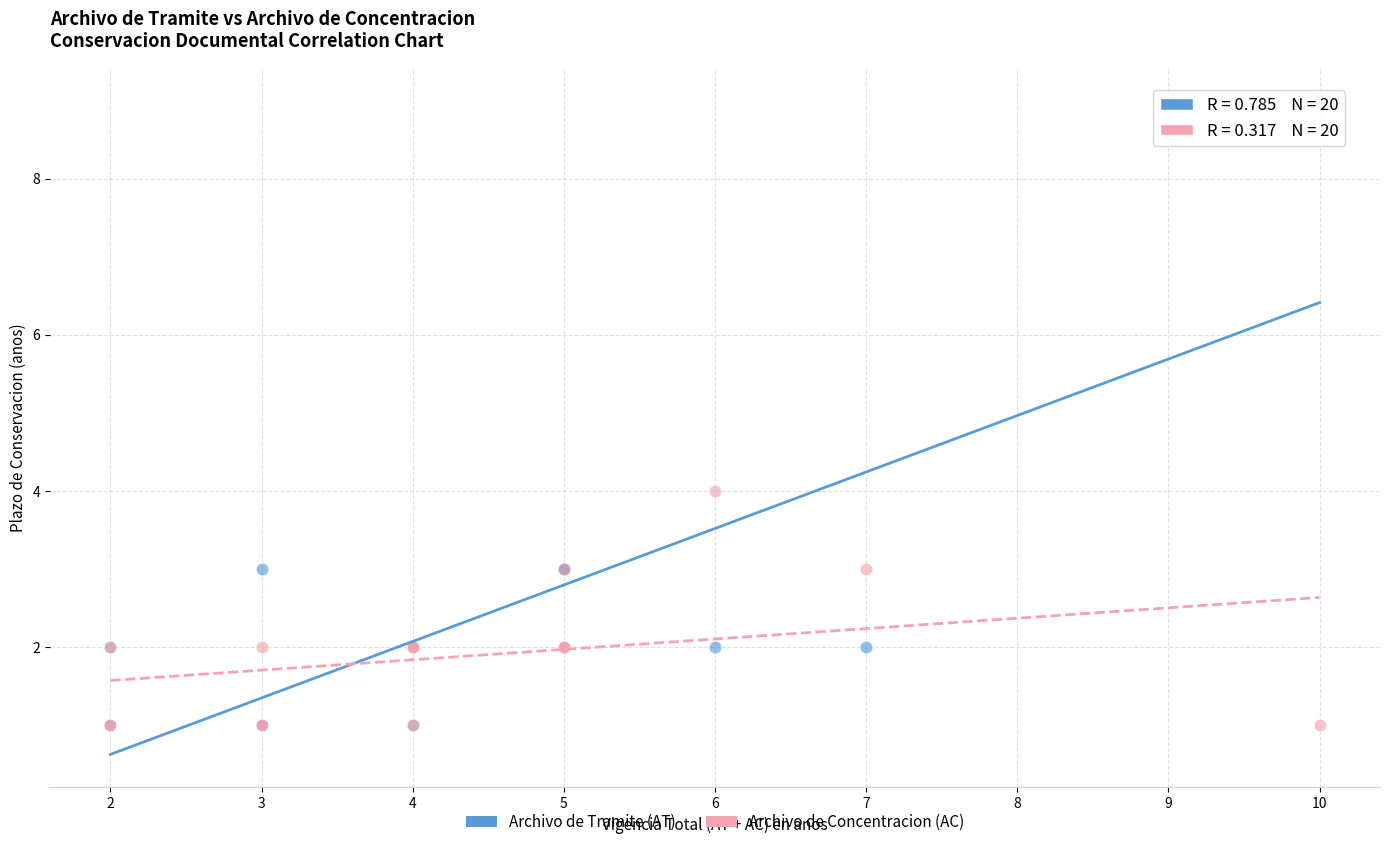

What are all the series names shown in the legend?

Archivo de Tramite (AT), Archivo de Concentracion (AC)